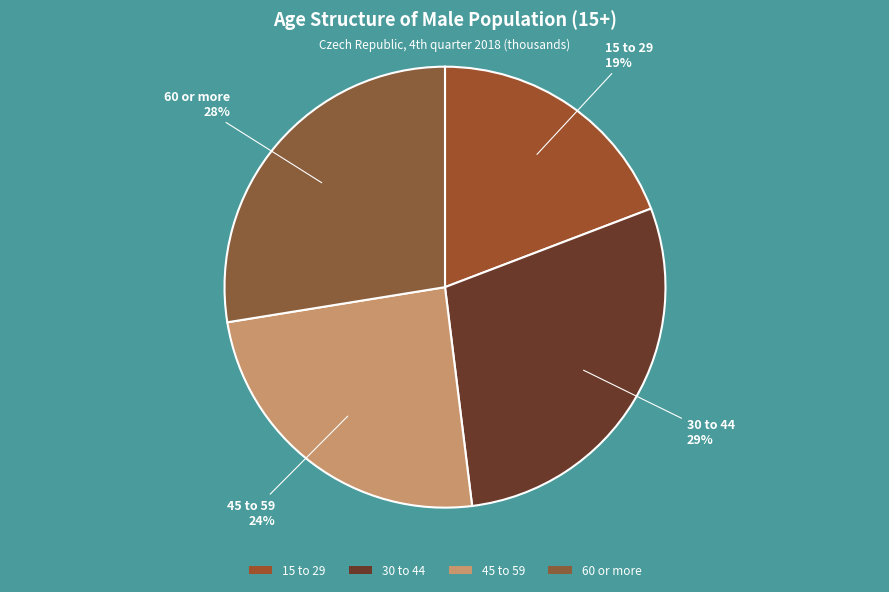

What is the ratio of the value at 15 to 29 to the value at 30 to 44?

0.7